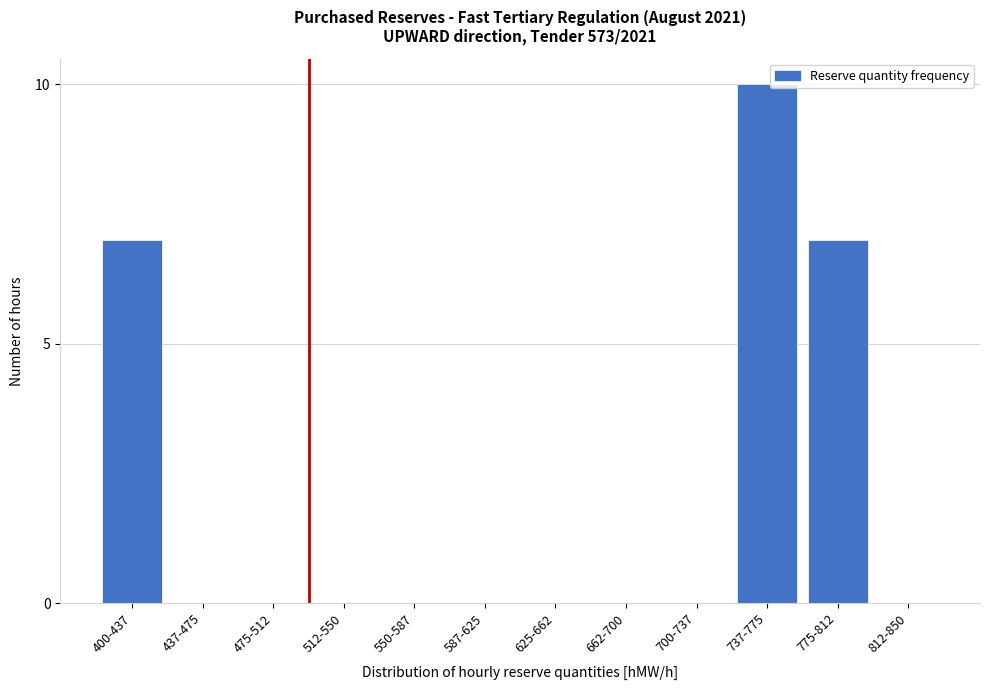

Reading left to right, list all the values displayed in this chart.

400-437=7	437-475=0	475-512=0	512-550=0	550-587=0	587-625=0	625-662=0	662-700=0	700-737=0	737-775=10	775-812=7	812-850=0